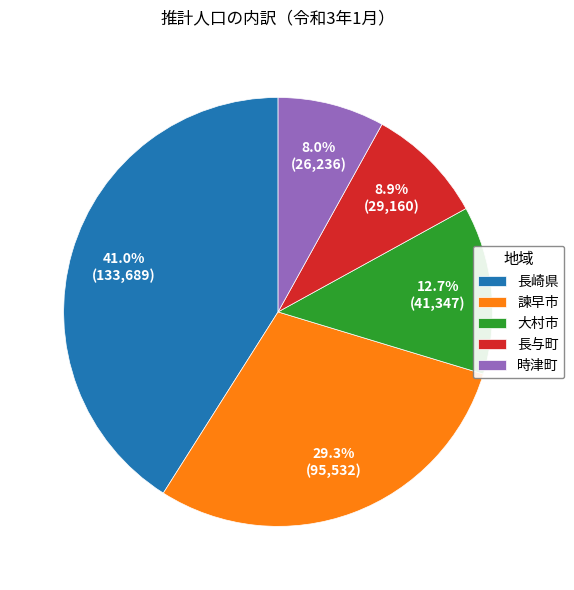

What percentage is NOT represented by 長崎県?

59.0%